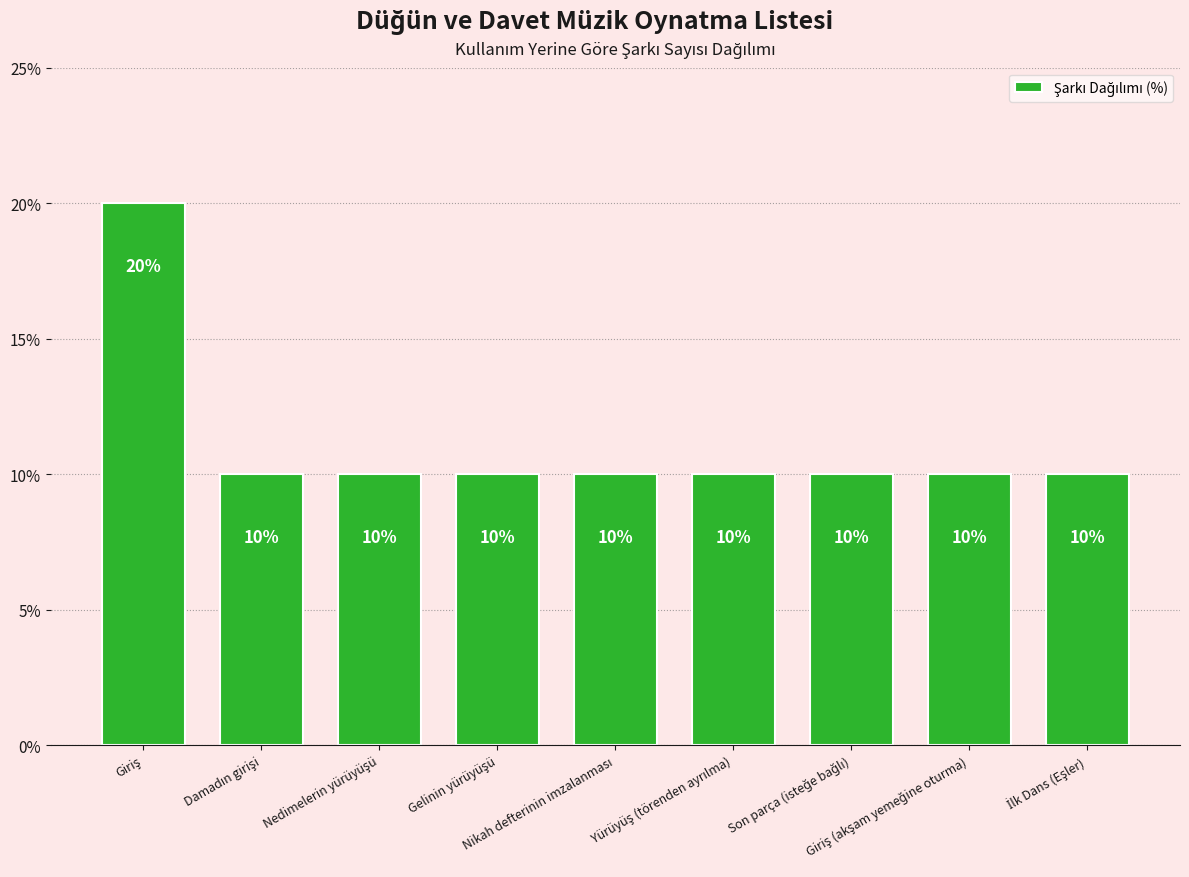

What is the greatest value displayed?

20